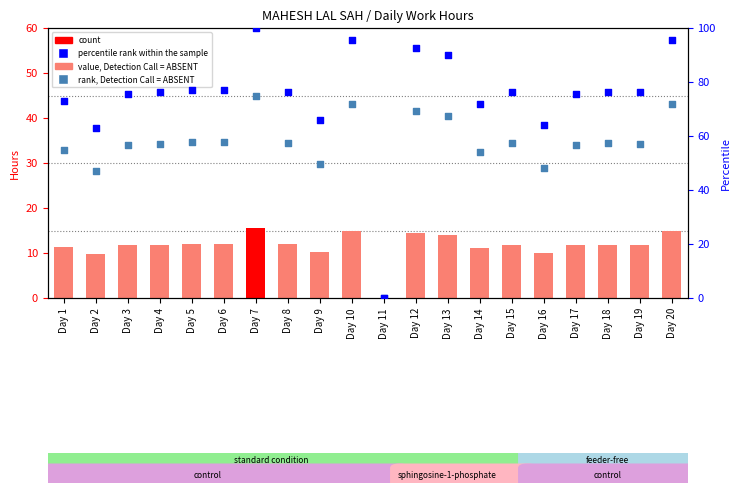

Which series has the largest Y range (max minus min)?

rank, Detection Call = ABSENT